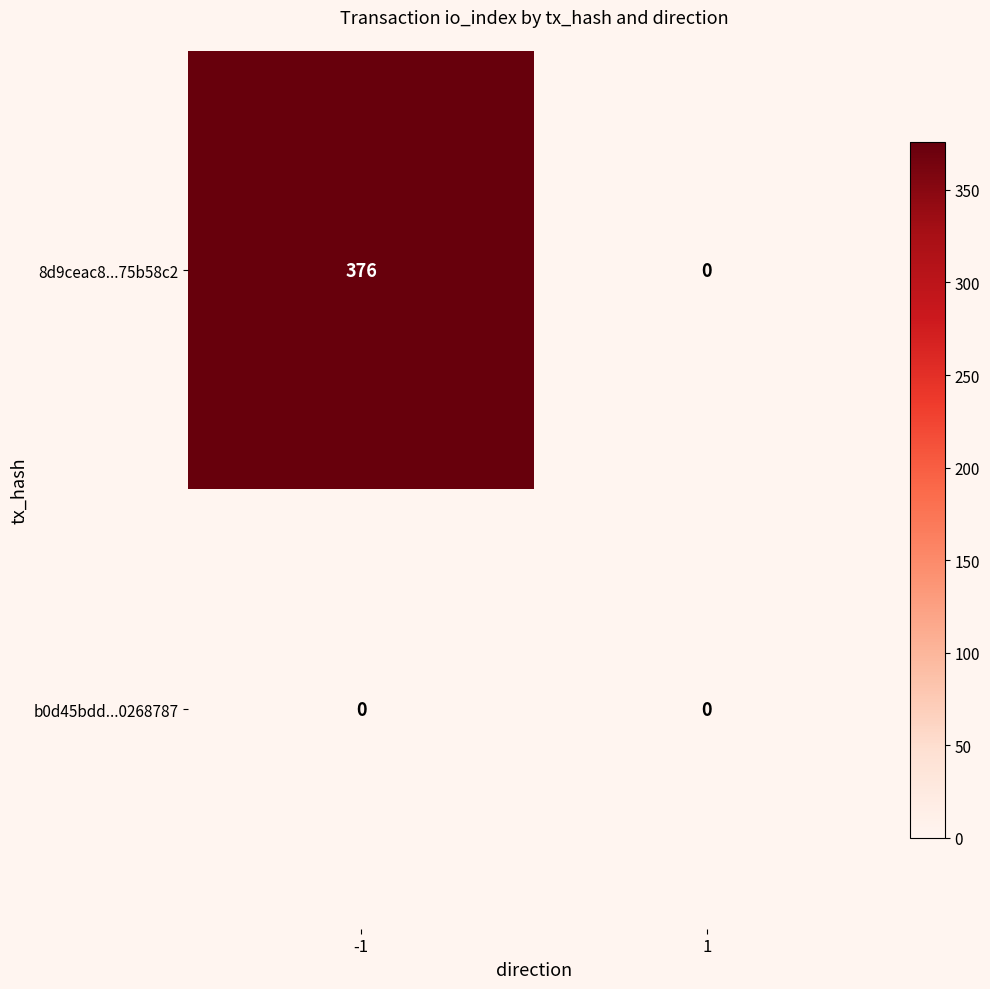

Reading right to left, extract all data points from this chart.

8d9ceac8...75b58c2: 1=0	-1=376
b0d45bdd...0268787: 1=0	-1=0